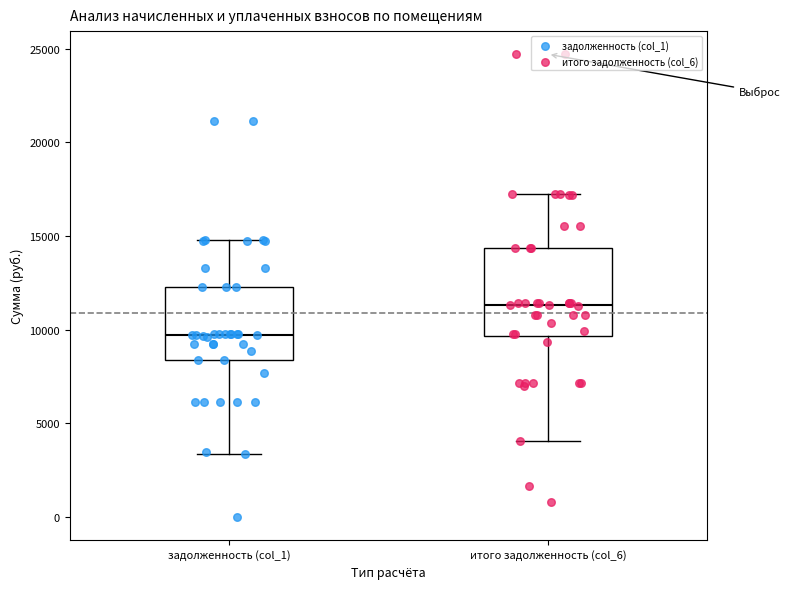

Which box has the highest median line?

итого задолженность (col_6)